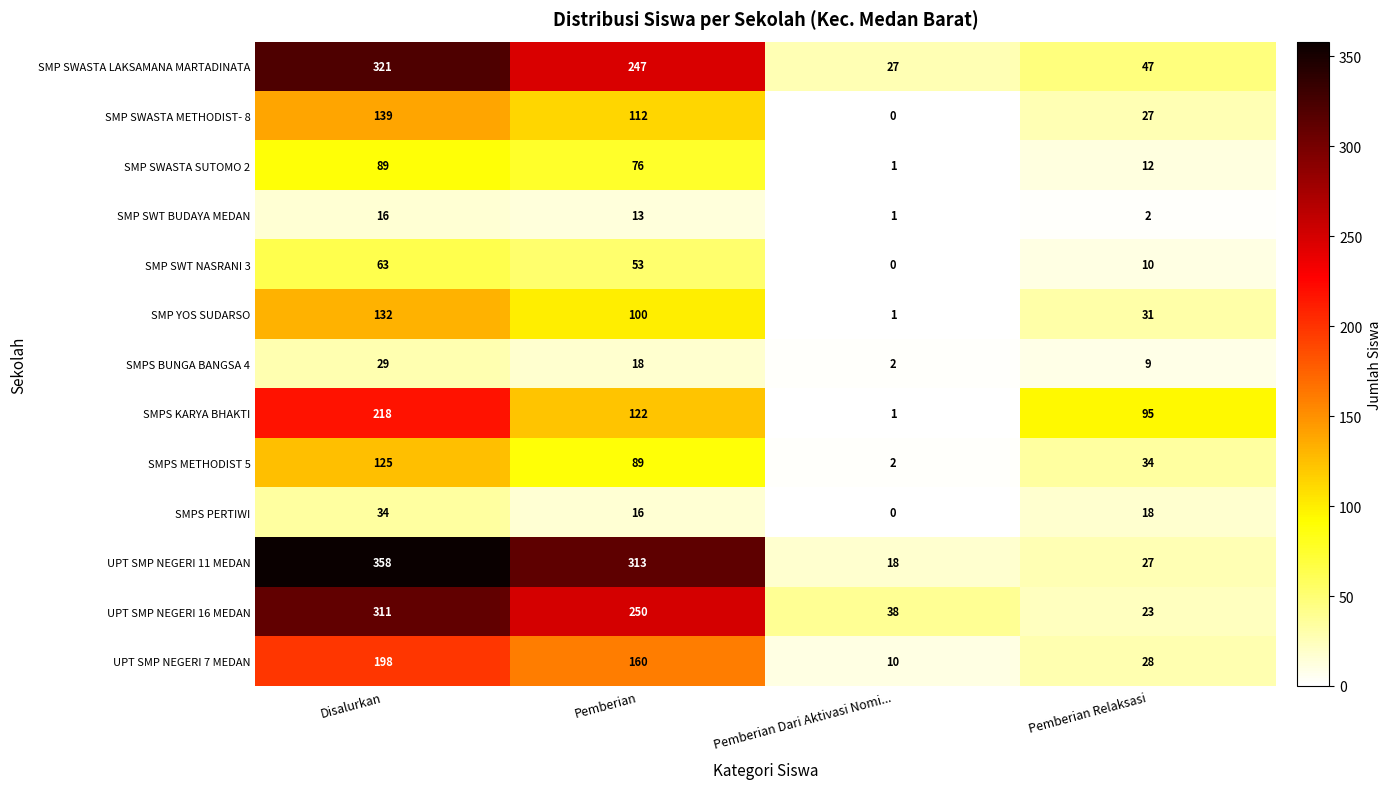

What is the spread (max minus min) of values at Pemberian Relaksasi?

93